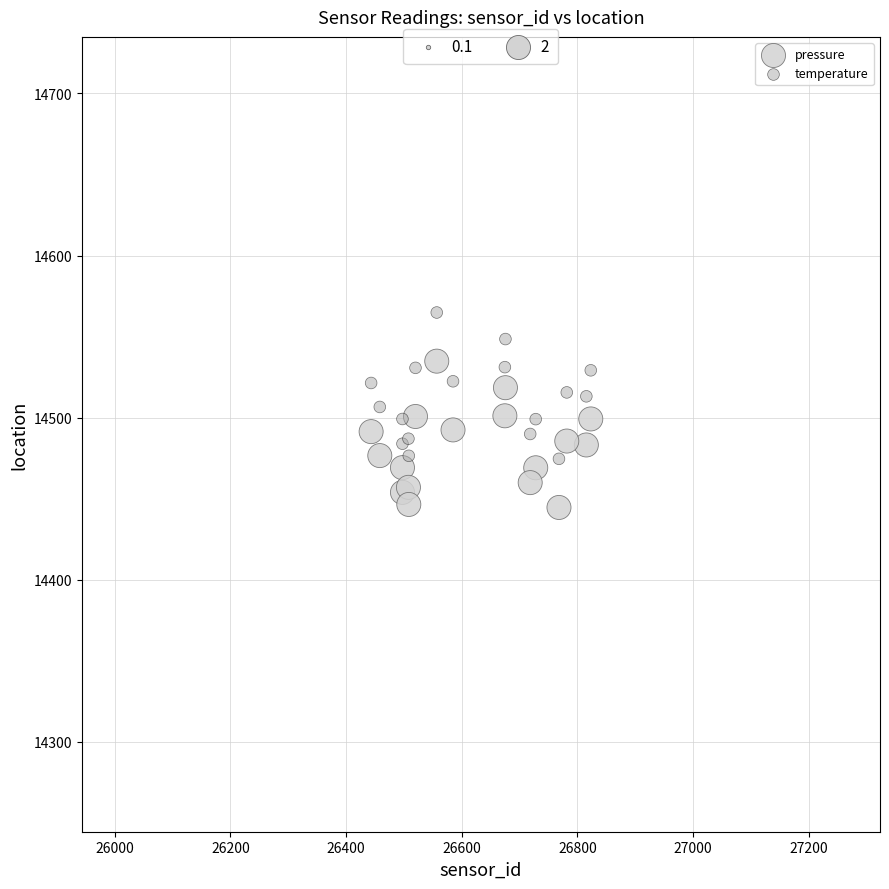

What is the X range (max minus min) for the scatter plot?

379.7